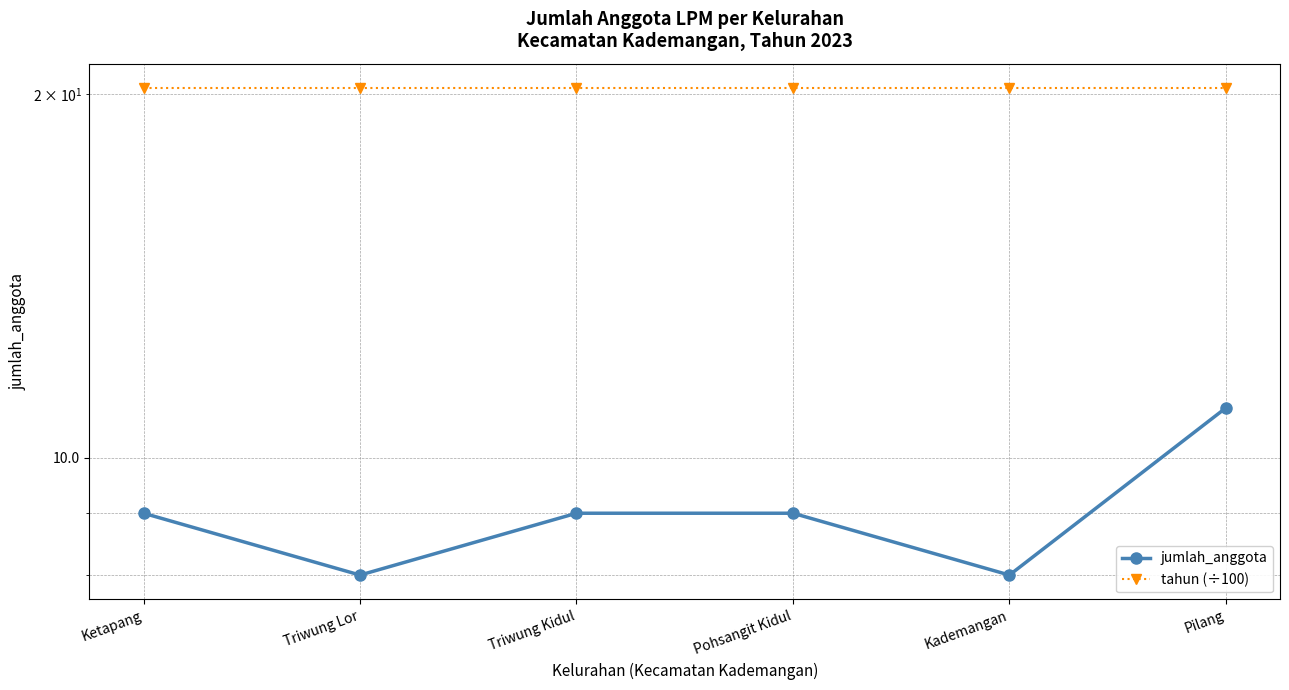

True or false: jumlah_anggota and tahun (÷100) cross at least once.

False